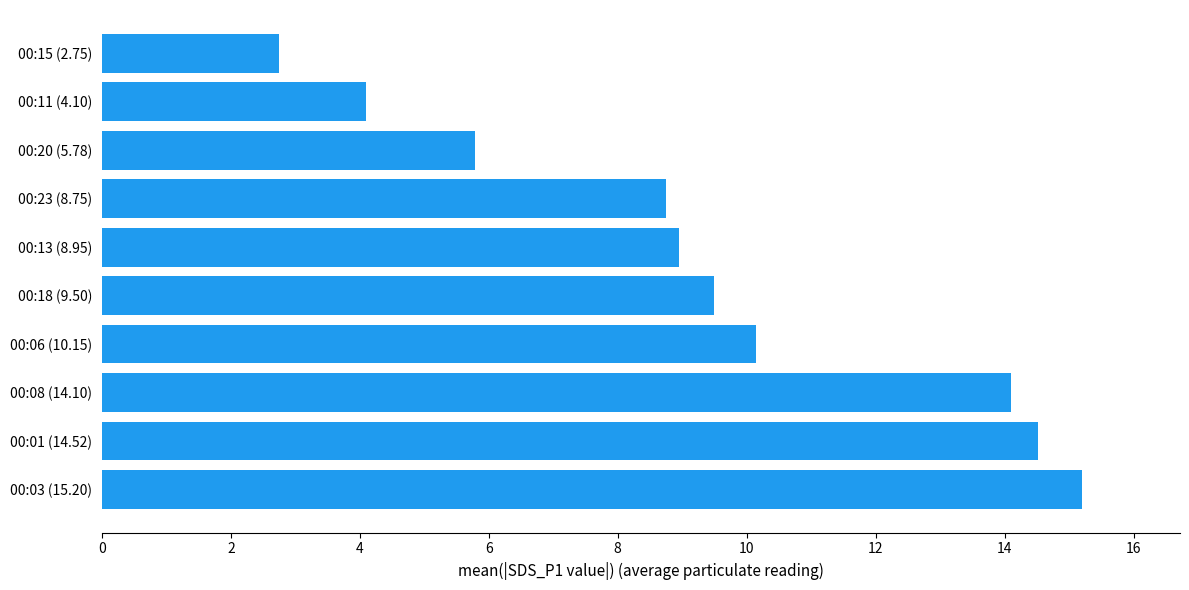

True or false: the data shows 8.4 at 00:08 (14.10).

False